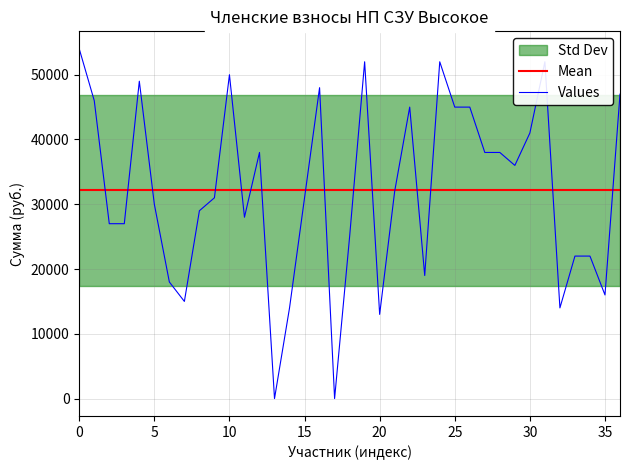

How many interior local valleys does the Values series have?

9